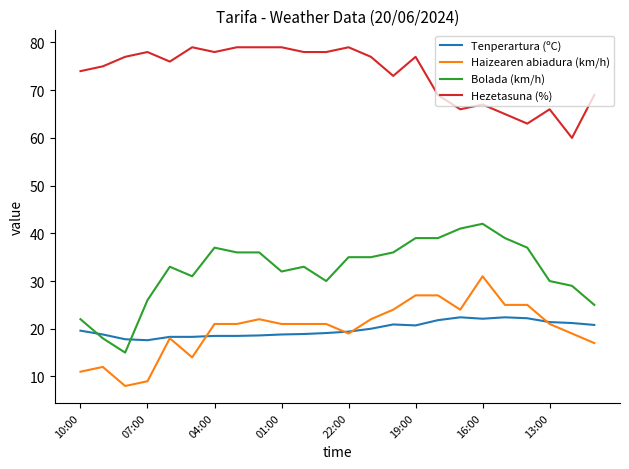

Which series has the largest total across all categories?

Hezetasuna (%)